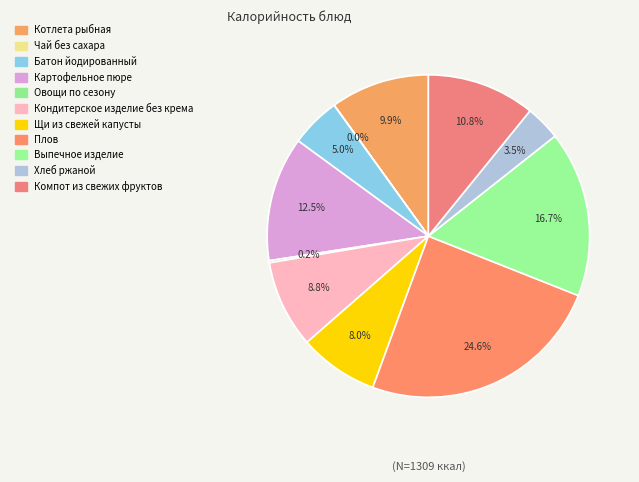

What is the ratio of the value at Хлеб ржаной to the value at Батон йодированный?

0.7